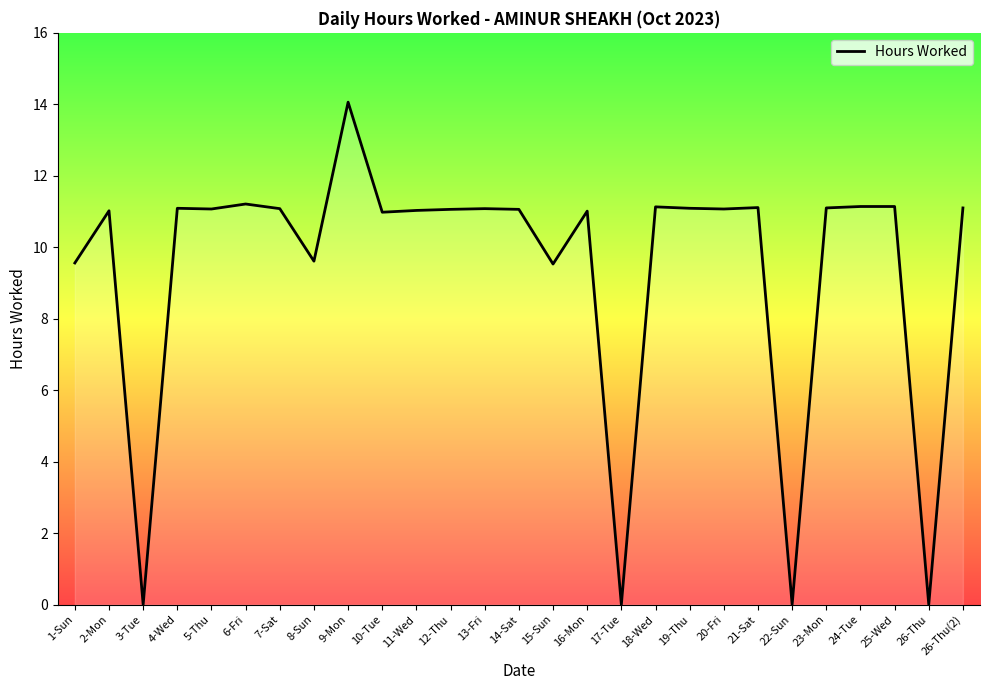

What position from the left is 7-Sat?

7